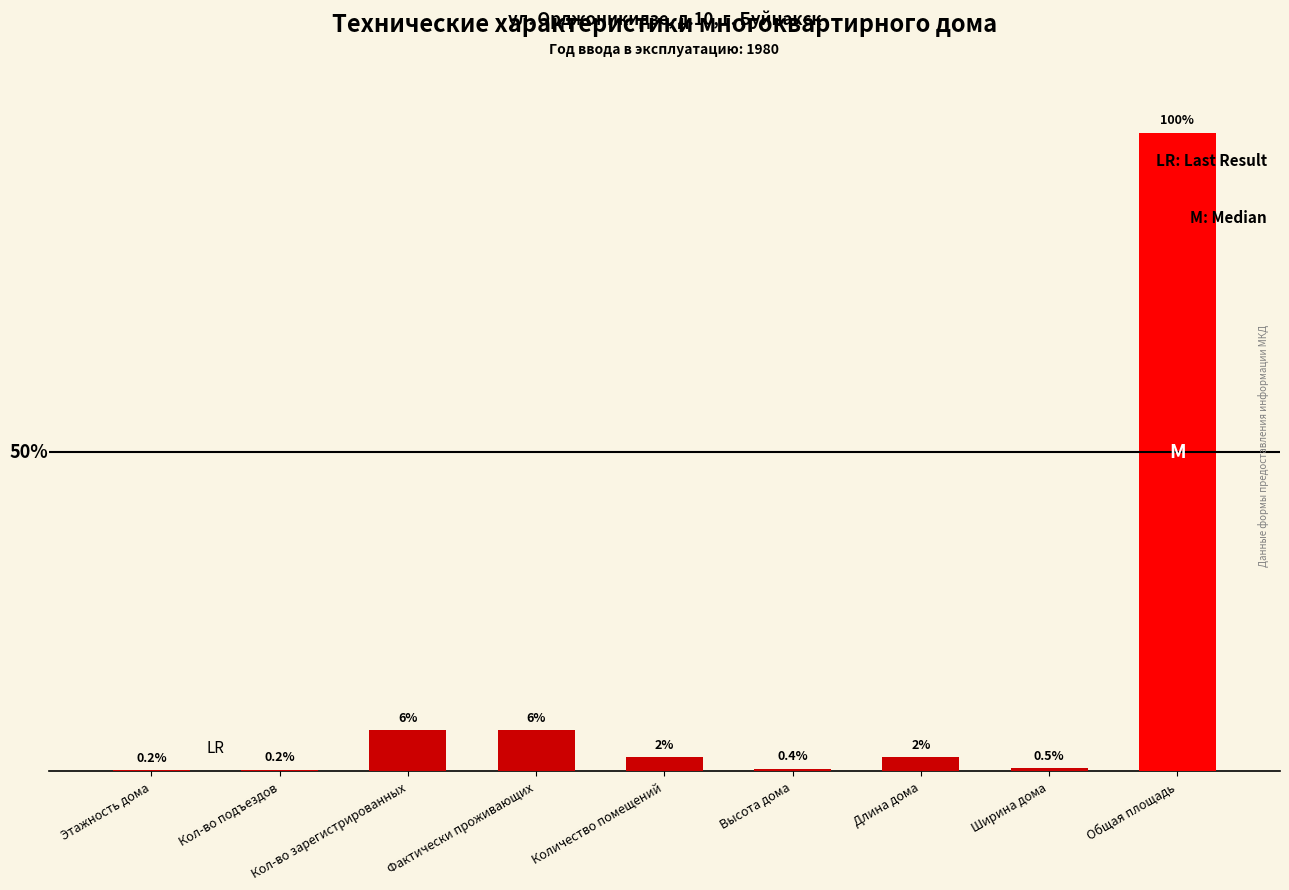

Are the bars horizontal?

No